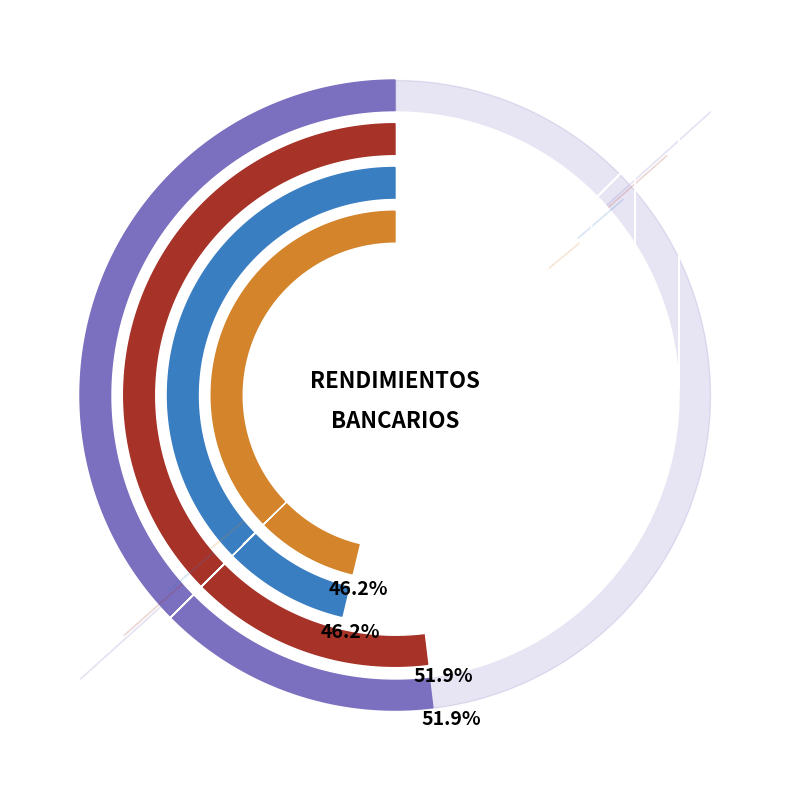

Combined, do POR EJECUTAR and Devengado account for over 50%?

Yes